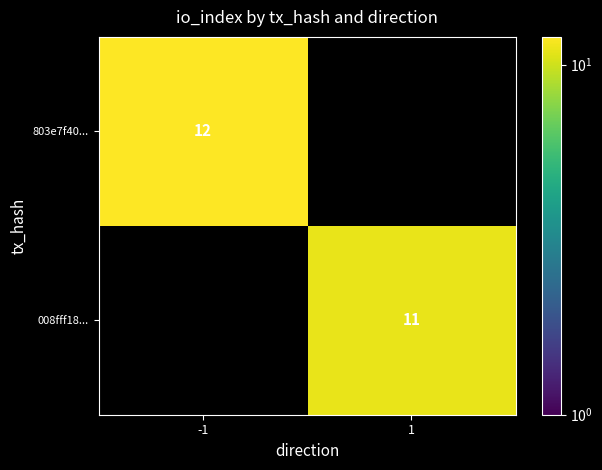

Is the value of 803e7f40... at -1 greater than the value of 008fff18... at 1?

Yes